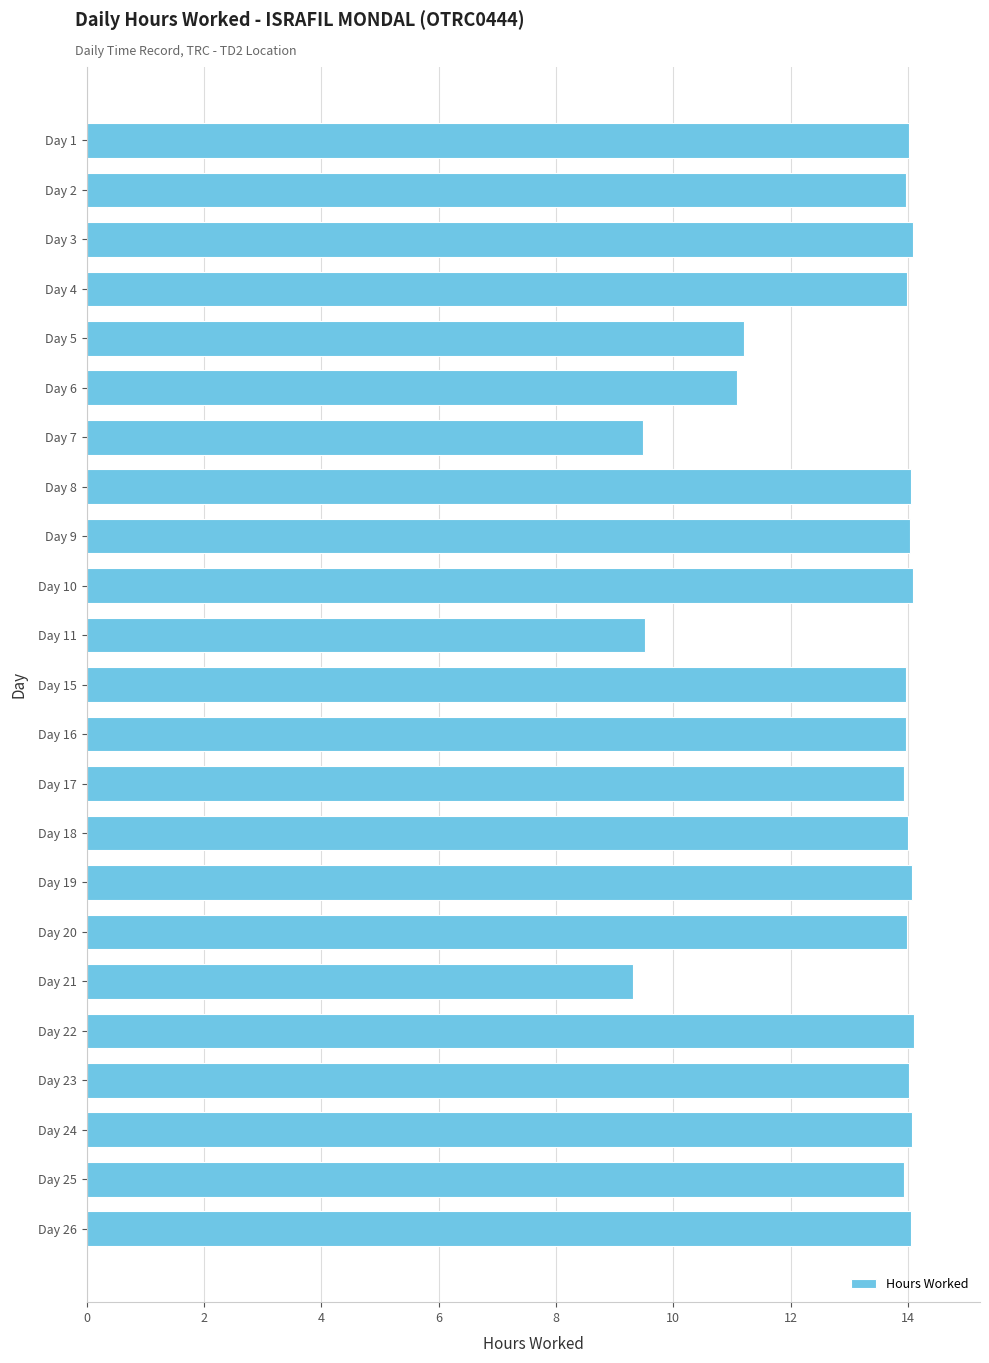

The chart shows a value of 14.0 at Day 16. True or false?

True